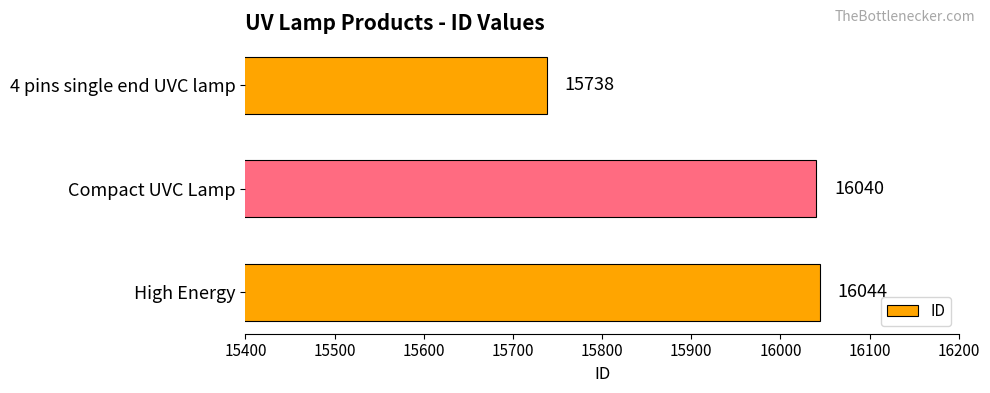

Which label corresponds to the smallest value in the chart?

4 pins single end UVC lamp